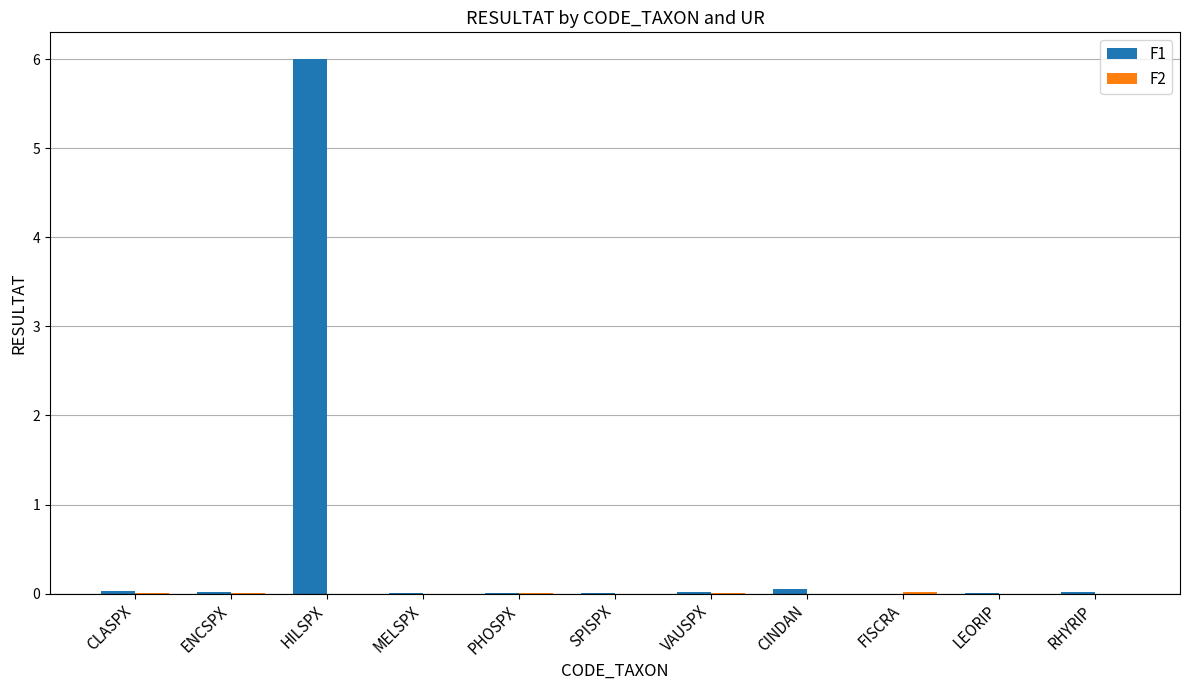

Which series has the largest total across all categories?

F1